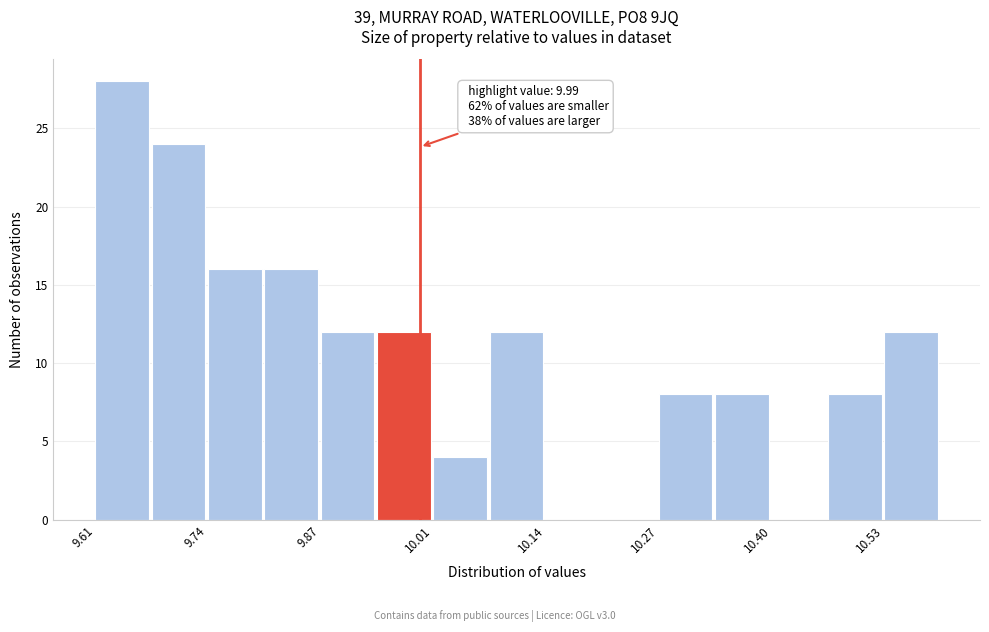

Around what value on the x-axis is the tallest bar? Give the approximate position of its centre, as read against the axis.

9.64